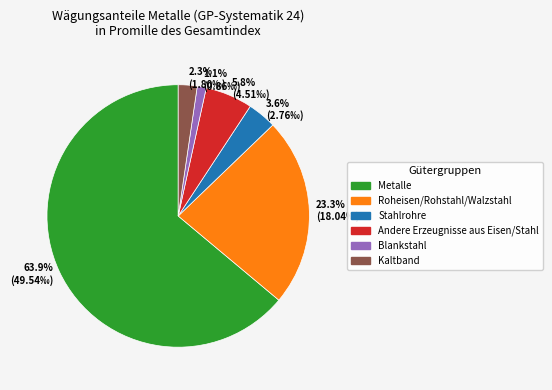

How many segments does this pie chart have?

6